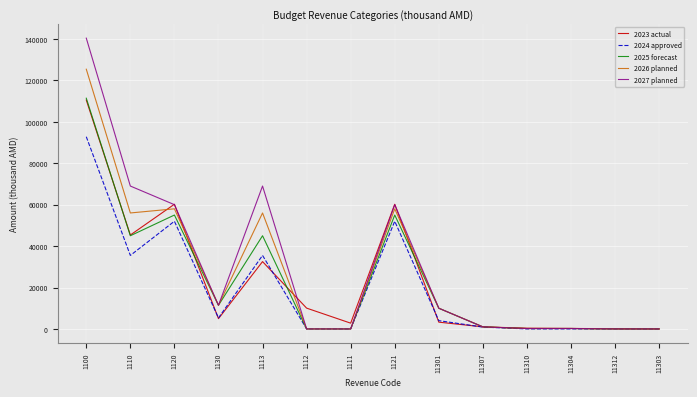

What is the difference between the highest and lowest values at 1120?

8215.8